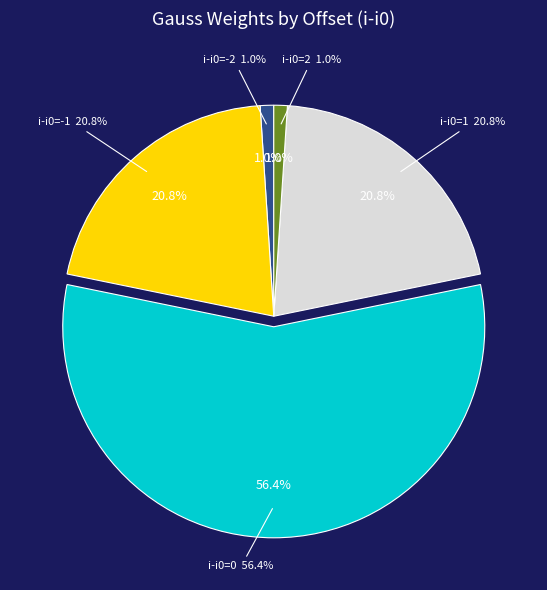

True or false: 3 accounts for 0% of the total.

True